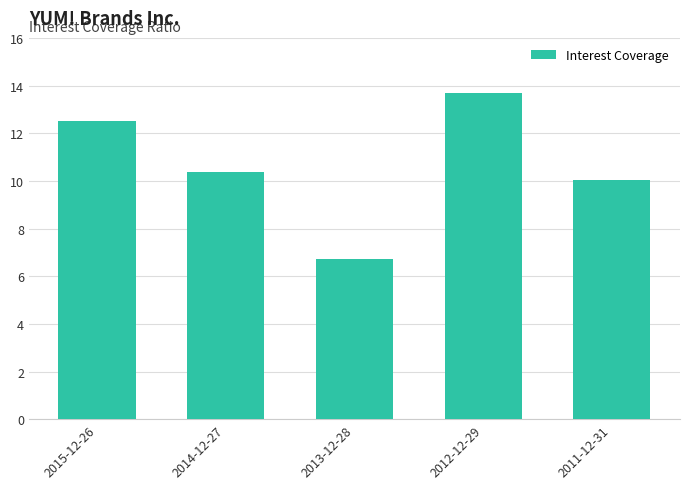

How many distinct data groups are displayed?

1